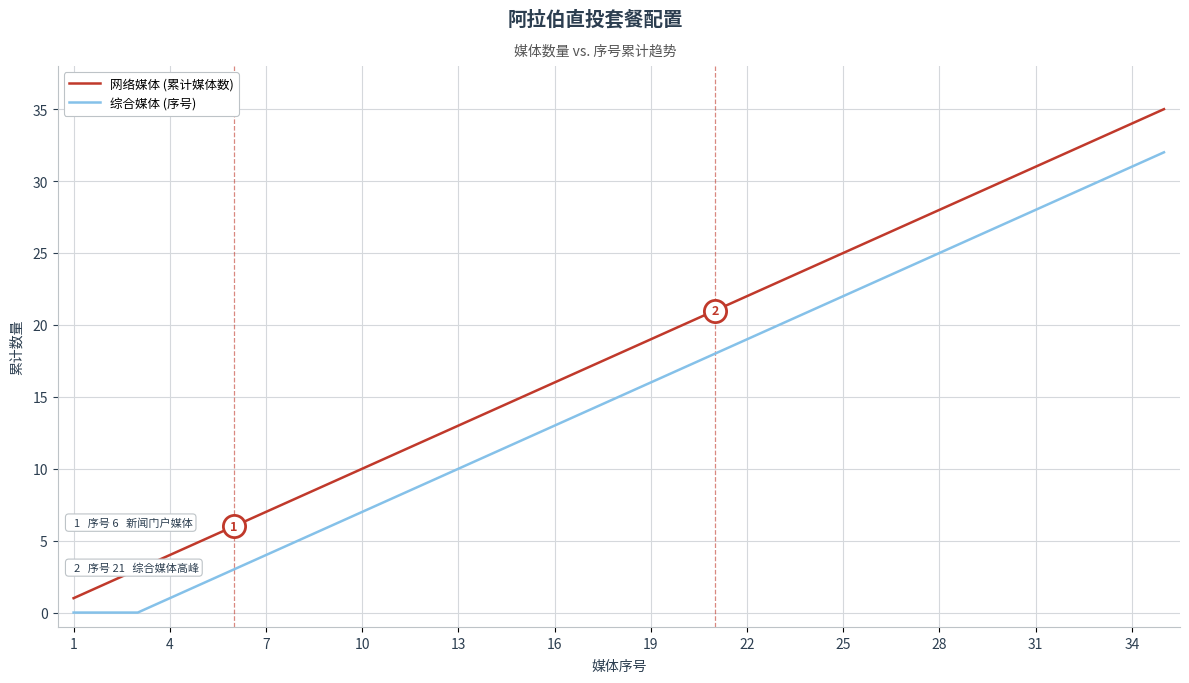

True or false: 综合媒体 (序号) has more than 1 points higher than both neighbors.

False